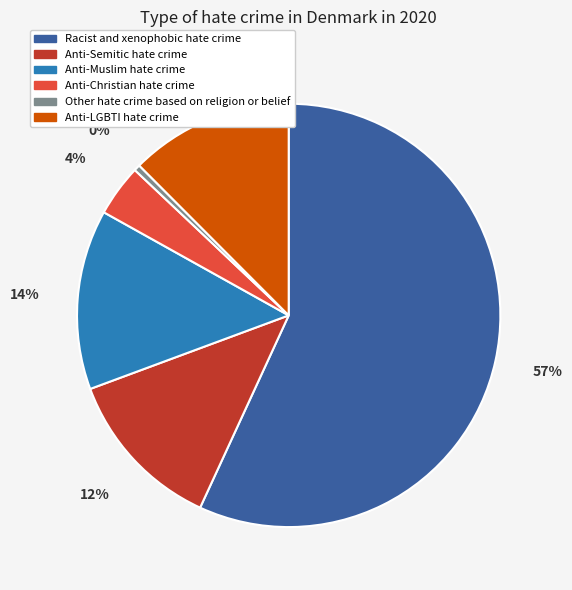

To the nearest percent, what is the difference between the Anti-Muslim hate crime and Racist and xenophobic hate crime slice percentages?

43%